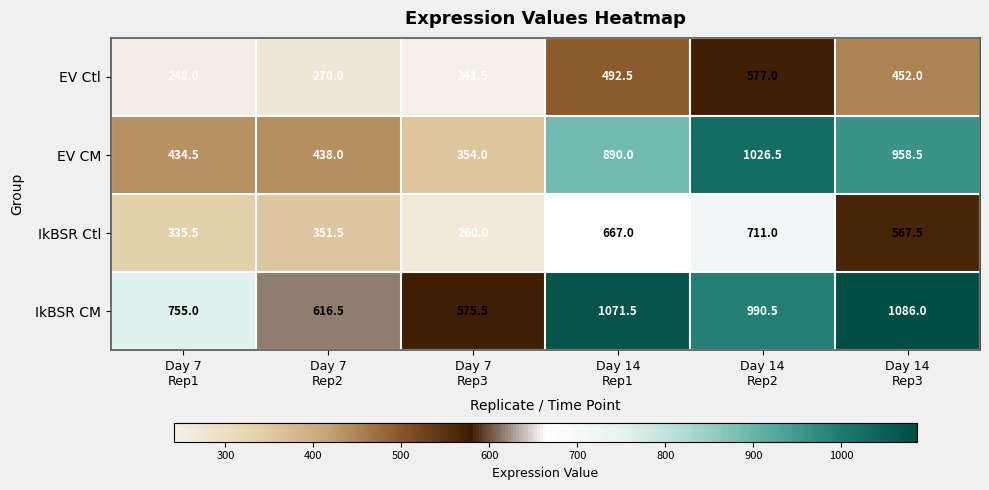

Which series has the widest spread of values?

EV CM